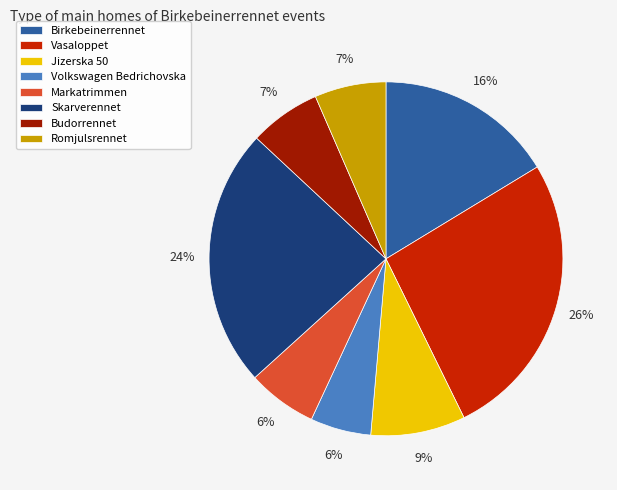

Between Volkswagen Bedrichovska and Vasaloppet, which is larger?

Vasaloppet